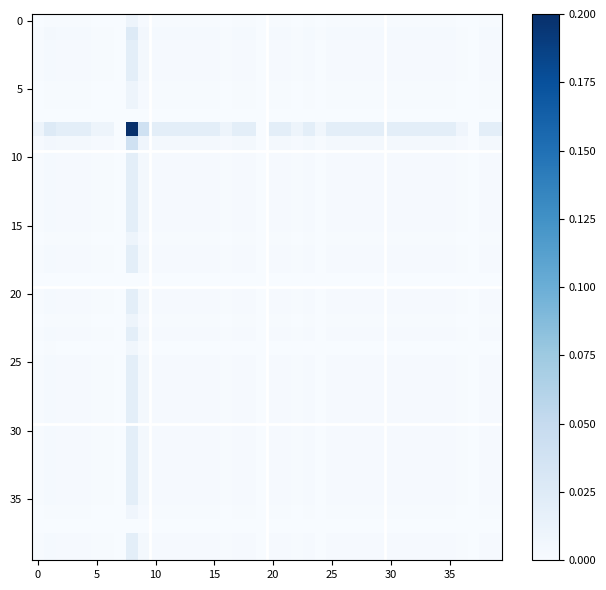

At how many categories does at least one series exceed 0?

37